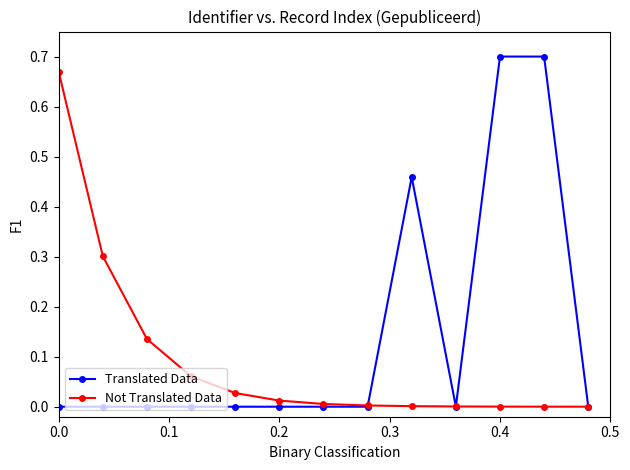

In Translated Data, how many points are lower than both neighbors (excluding endpoints)?

1